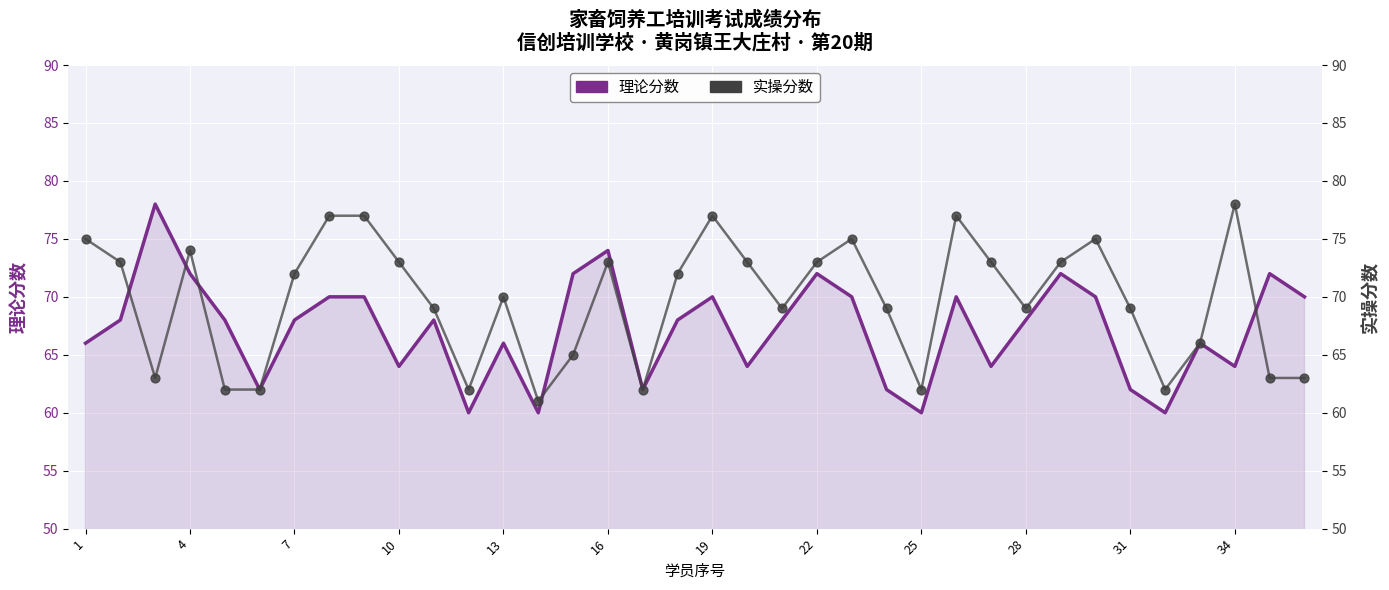

Which series reaches the maximum Y coordinate?

理论分数